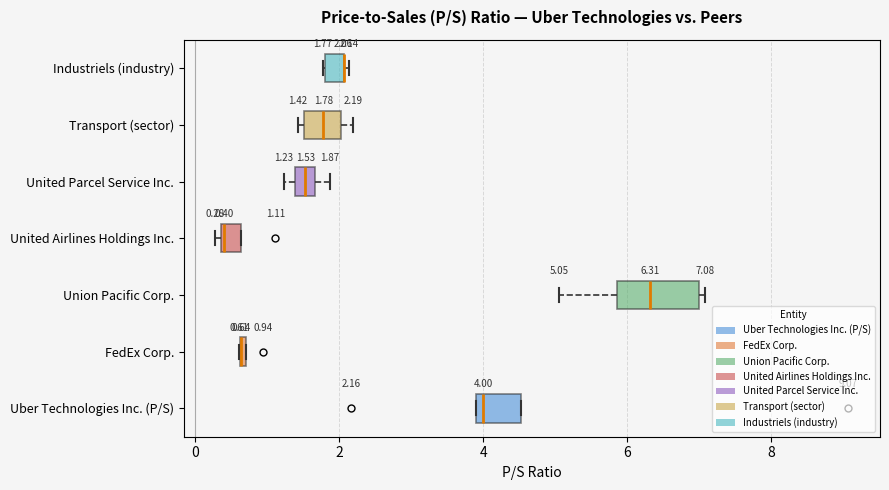

Comparing the boxes themselves (not the whiskers), which one is the widest?

Union Pacific Corp.